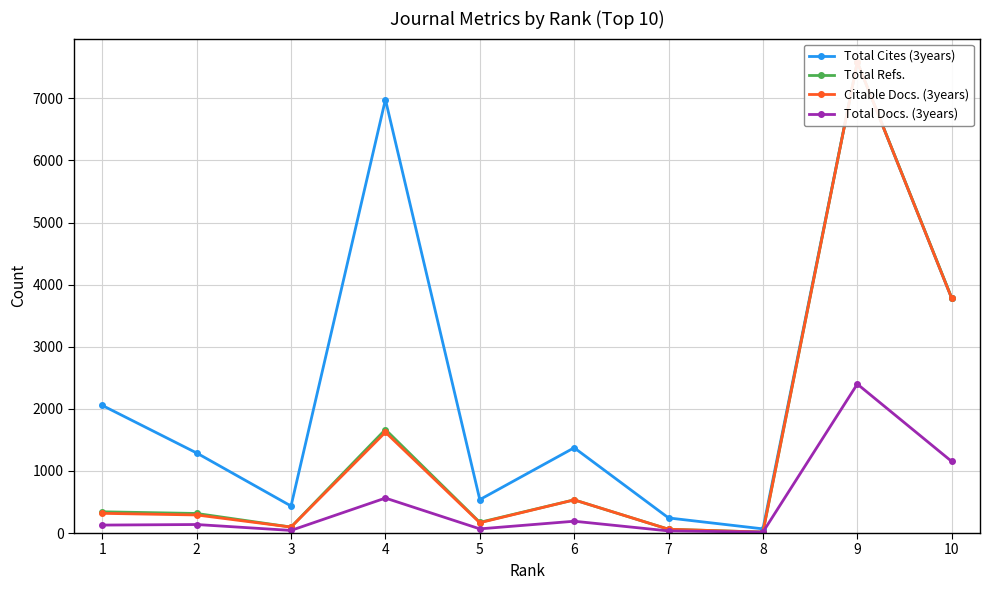

List the labels in order of Total Cites (3years) value, smallest first.

8, 7, 3, 5, 2, 6, 1, 10, 4, 9